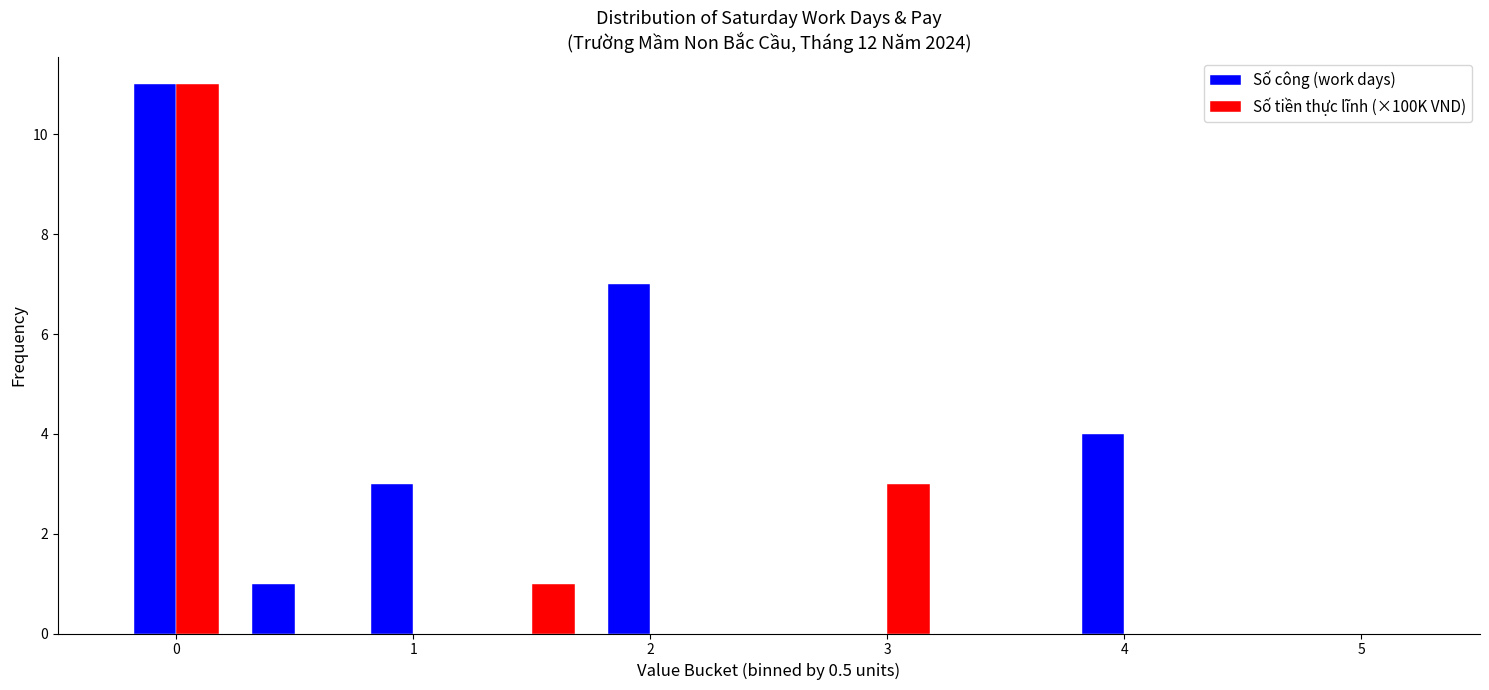

In the Số công (work days) series, which range on the x-axis has the tallest bar?

-0.25 to 0.25